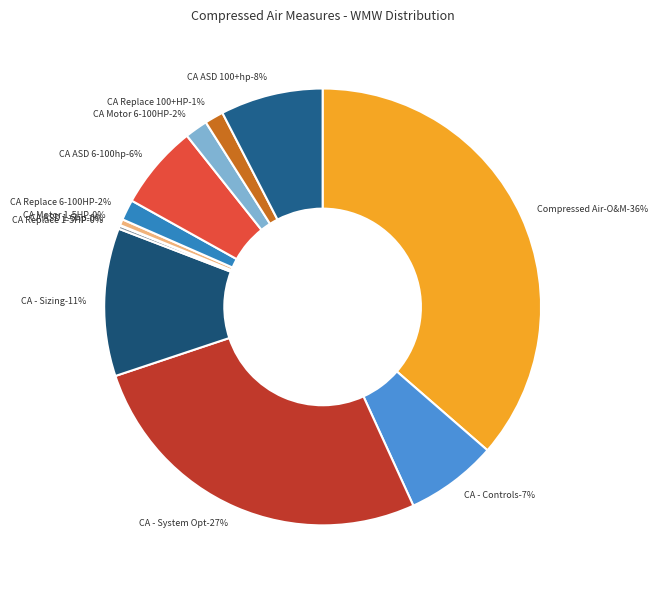

Combined, do Comp Air - ASD (1-5 hp) and Compressed Air- Sizing account for over 50%?

No